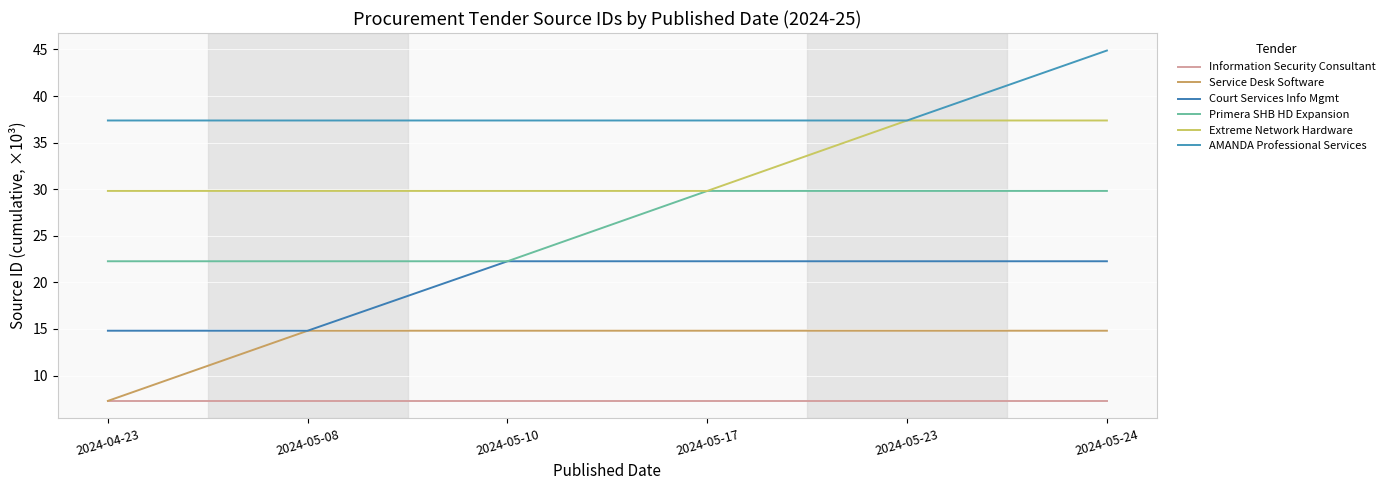

What is the approximate value of Extreme Network Hardware at 2024-05-24?

37.4